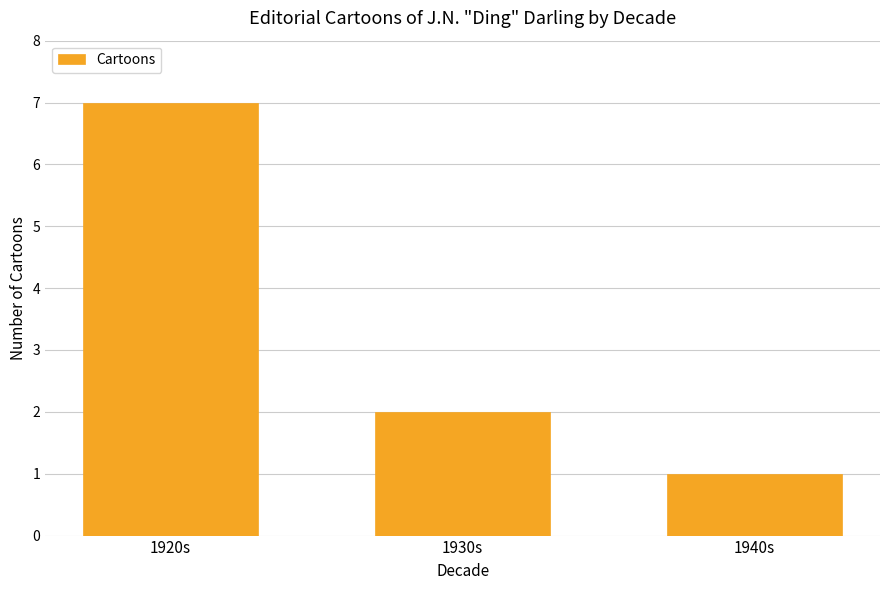

What position from the left is 1930s?

2